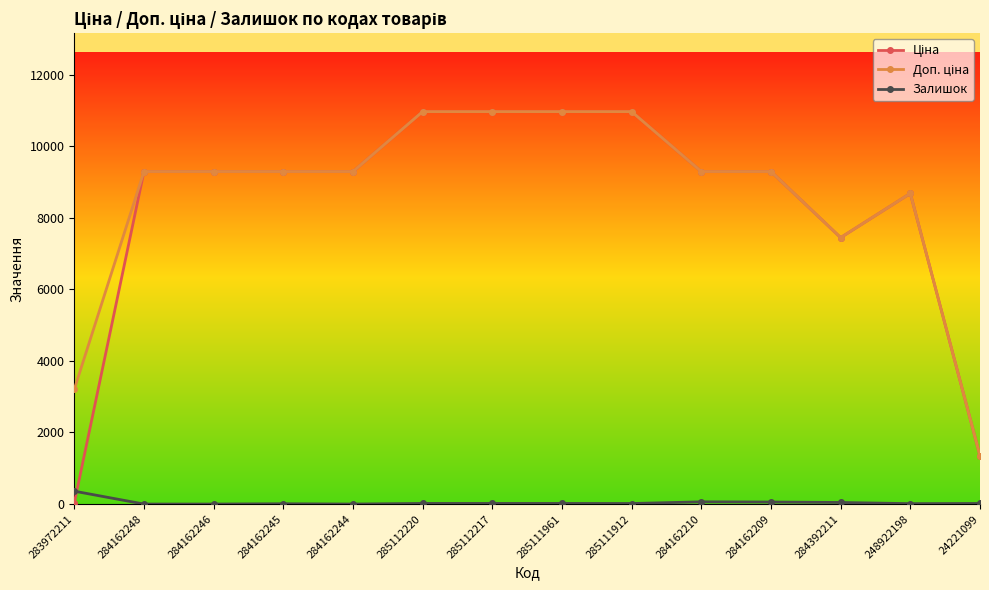

At how many categories does at least one series exceed 2522?

13